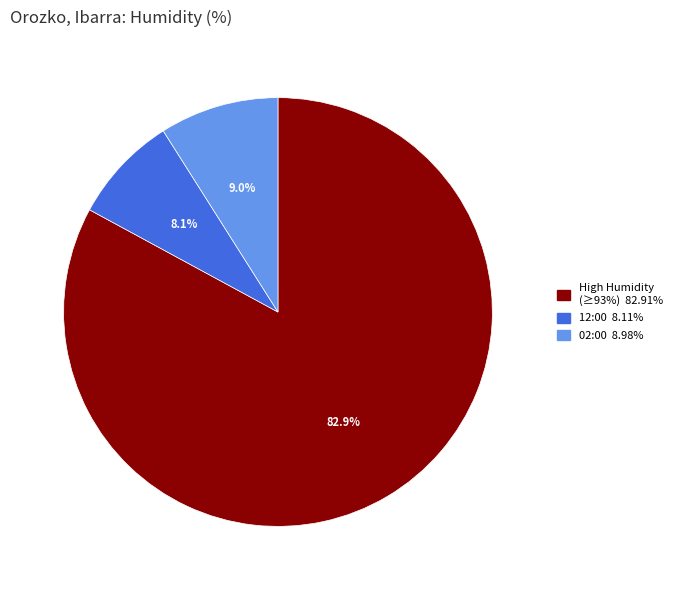

Does any single category account for the majority?

Yes